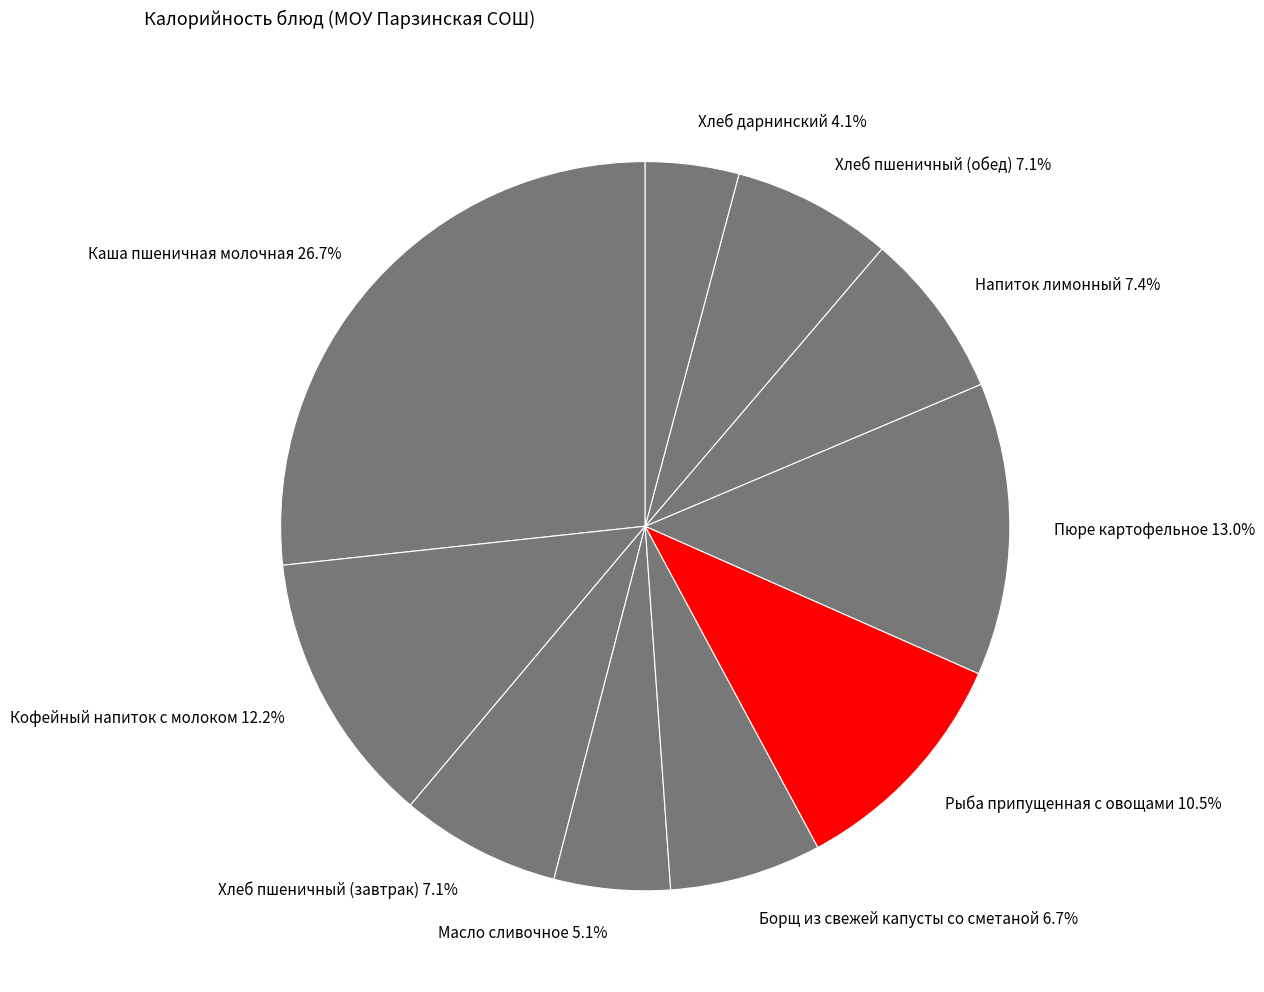

To the nearest percent, what percentage of the pie is Пюре картофельное?

13%